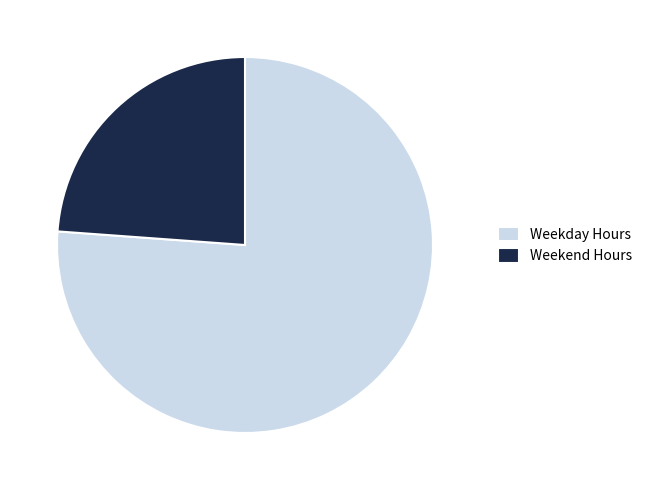

Is the sum of Weekday Hours and Weekend Hours greater than half?

Yes